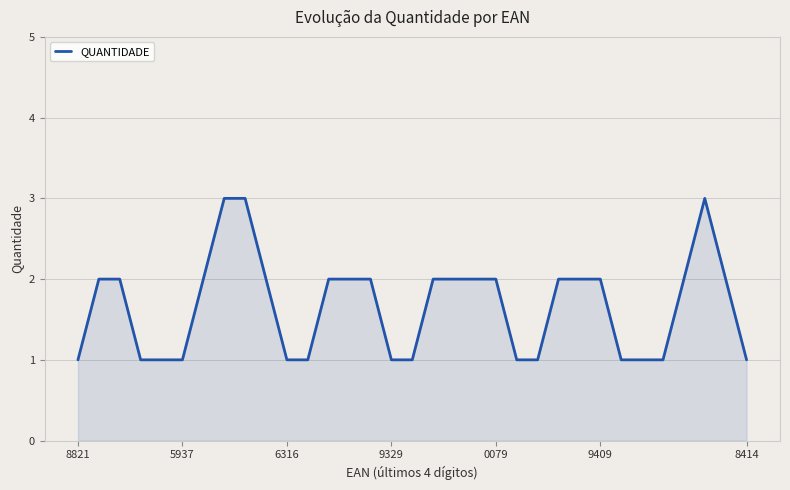

What is the difference between the maximum and minimum values?

2